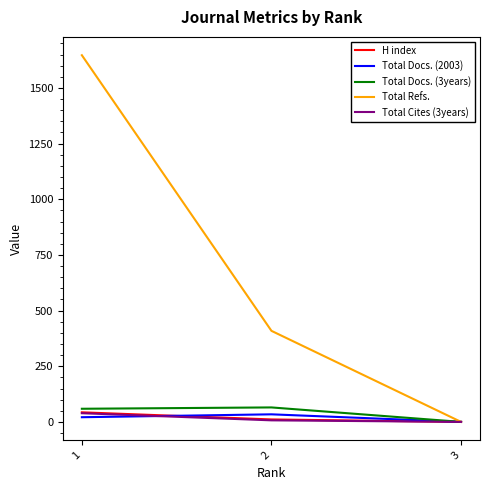

What is the spread (max minus min) of values at 1?

1626